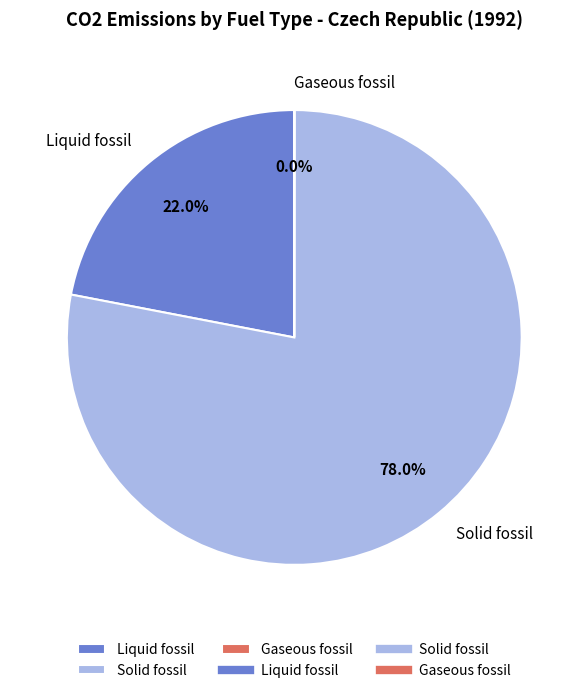

Approximately how many times larger is the value at Liquid fossil compared to Solid fossil?

0.3